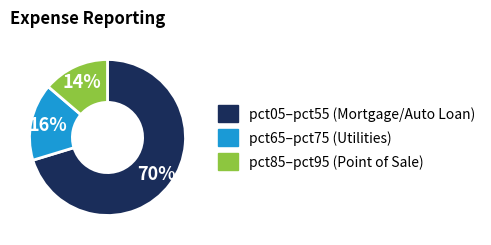

How many slices are in this pie chart?

3